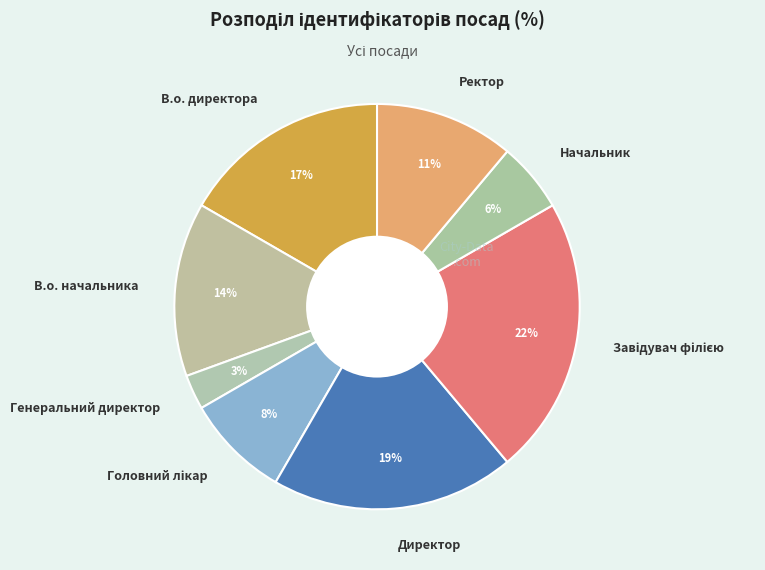

To the nearest percent, what is the combined percentage of В.о. начальника and Генеральний директор?

17%